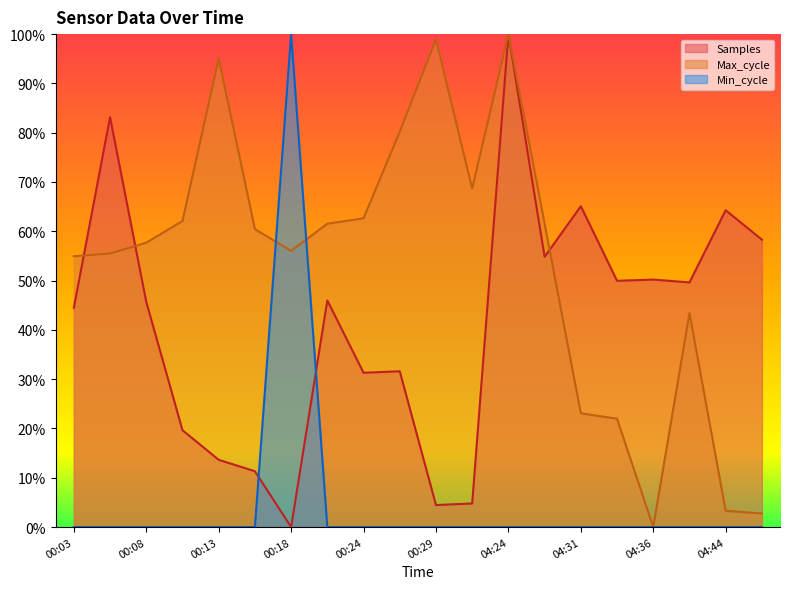

What is the label of the 2nd point from the right?

04:44